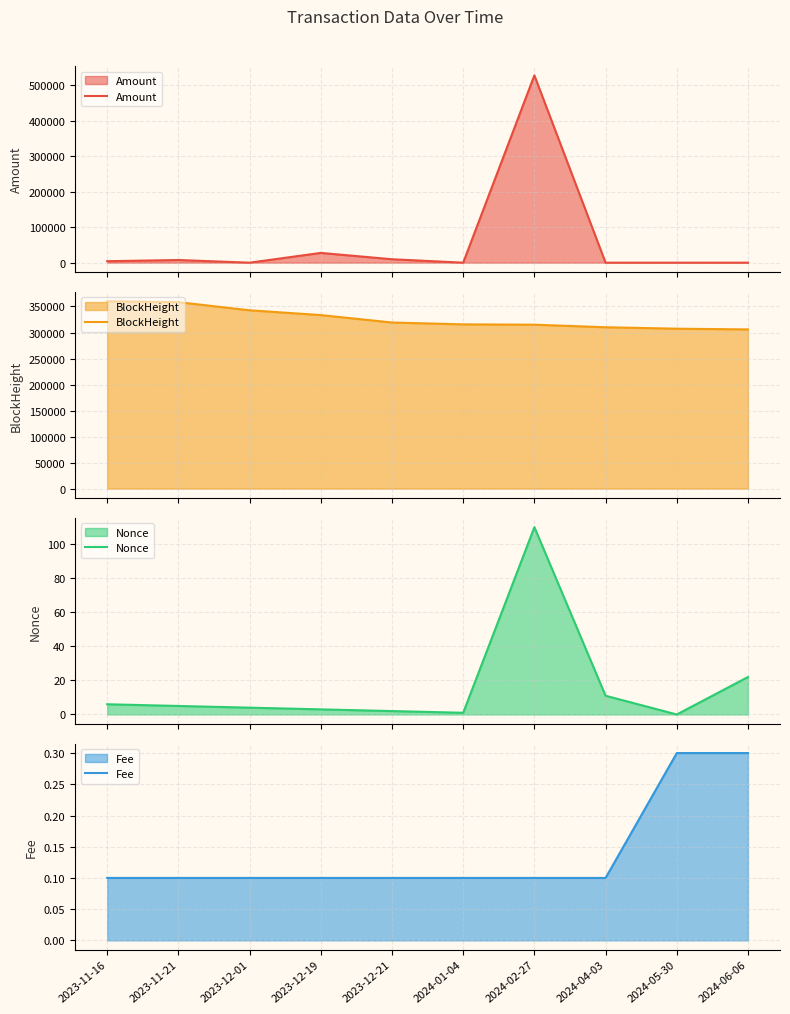

What is the greatest value displayed?

527480.1